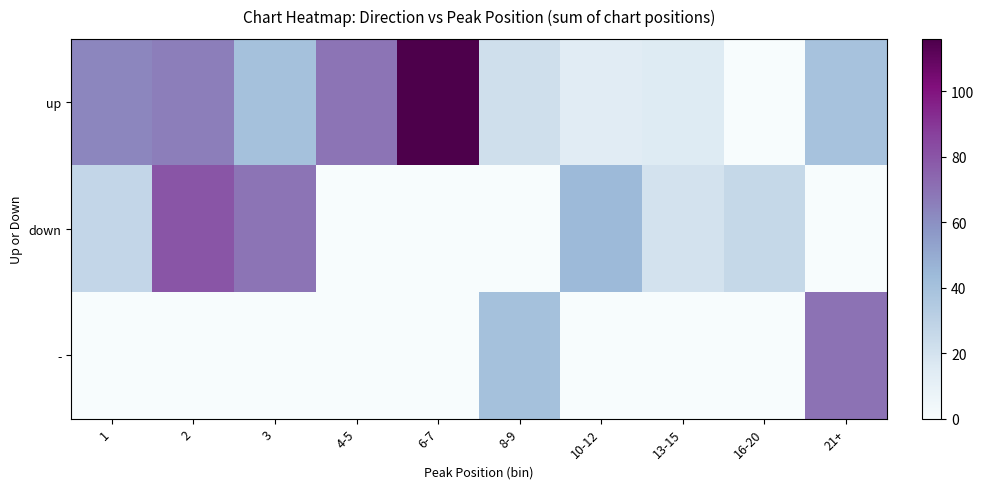

What is the total value across all series at 1?

90